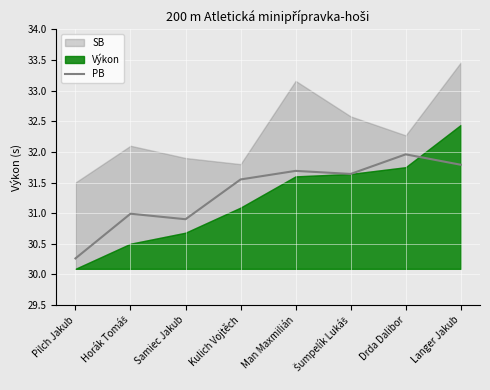

True or false: PB has a value of 12.9 at Drda Dalibor.

False